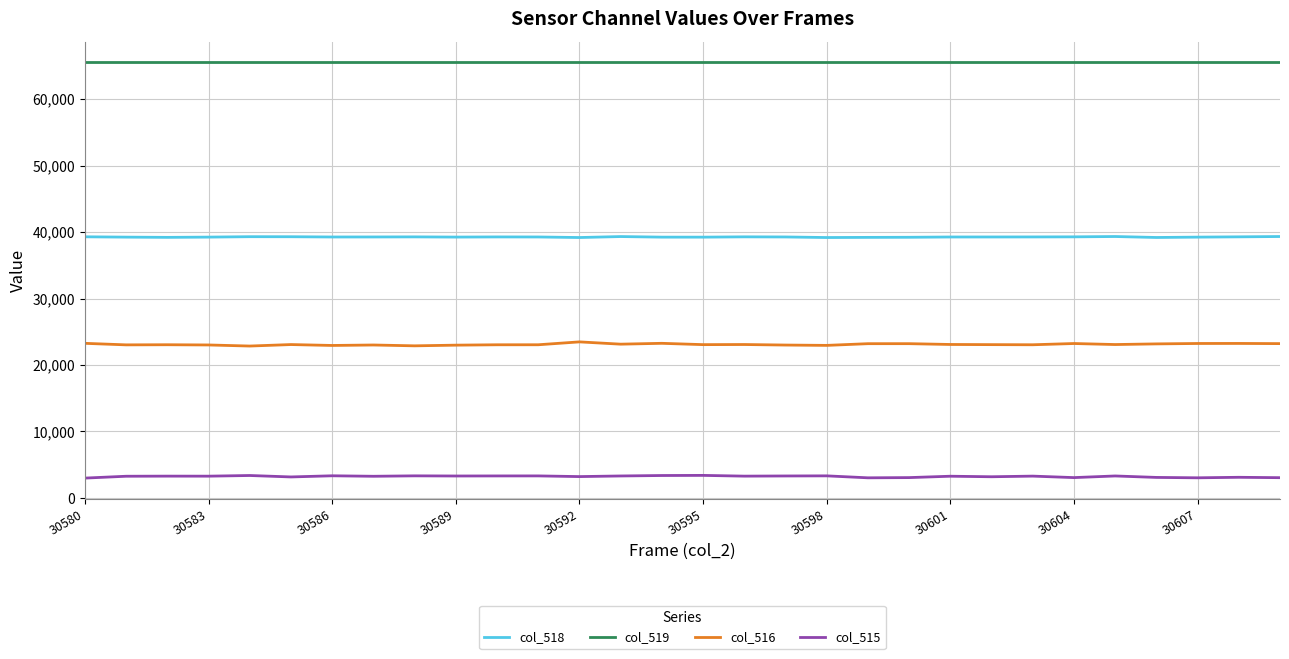

What is the greatest value displayed?

65535